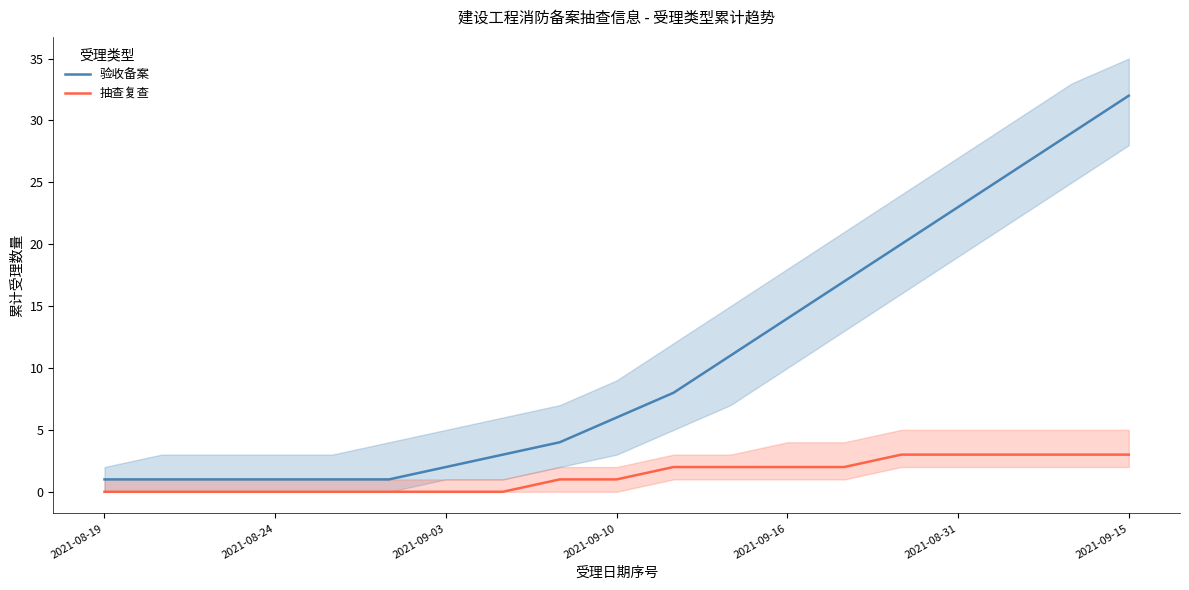

List the series in order of their overall mean, highest first.

验收备案, 抽查复查